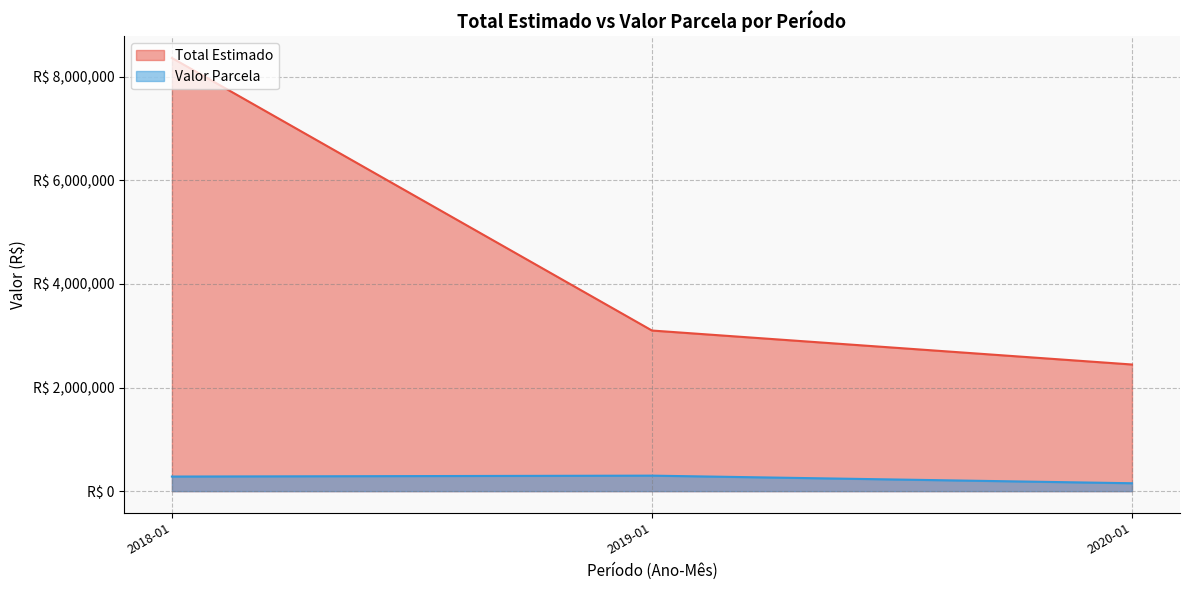

Does the chart display data point markers on the line(s)?

No